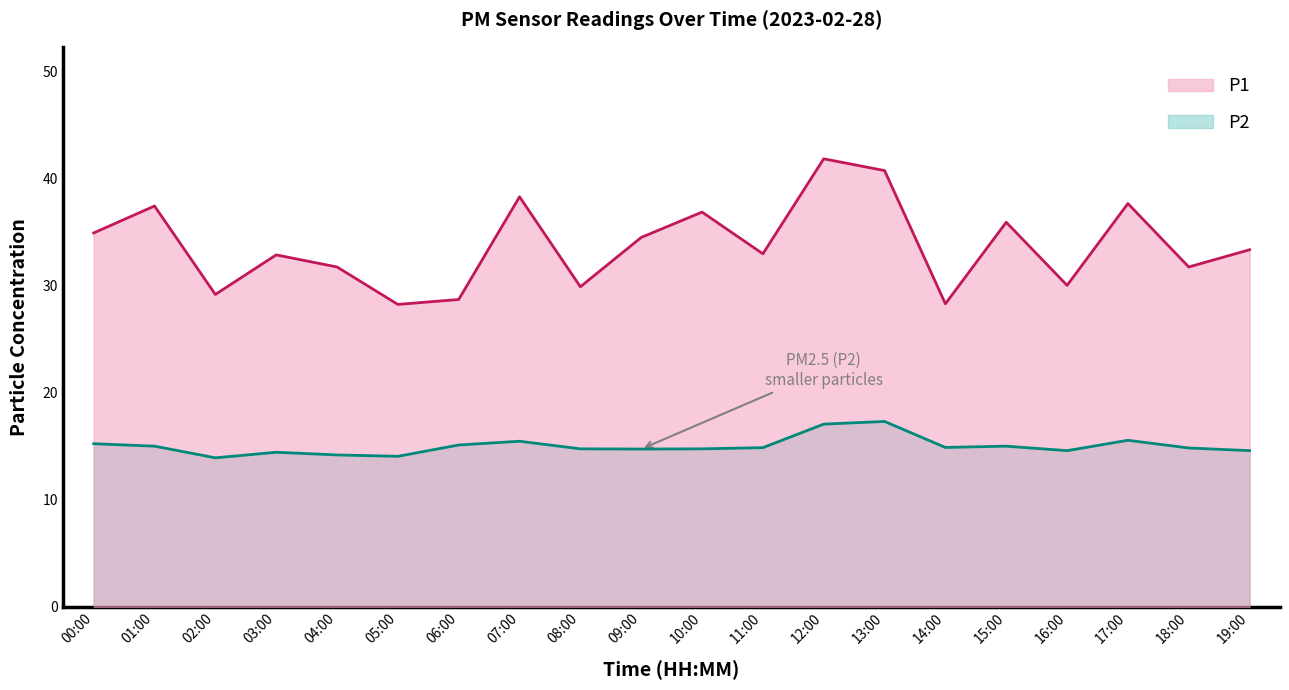

True or false: P2 and P1 cross at least once.

False